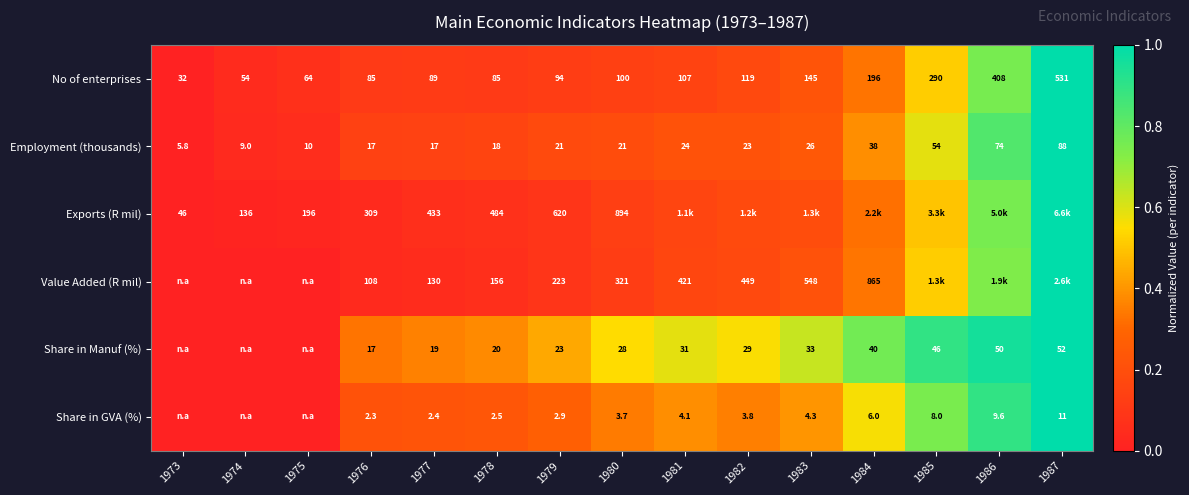

True or false: No of enterprises has a value of 0.2 at 1978.

False